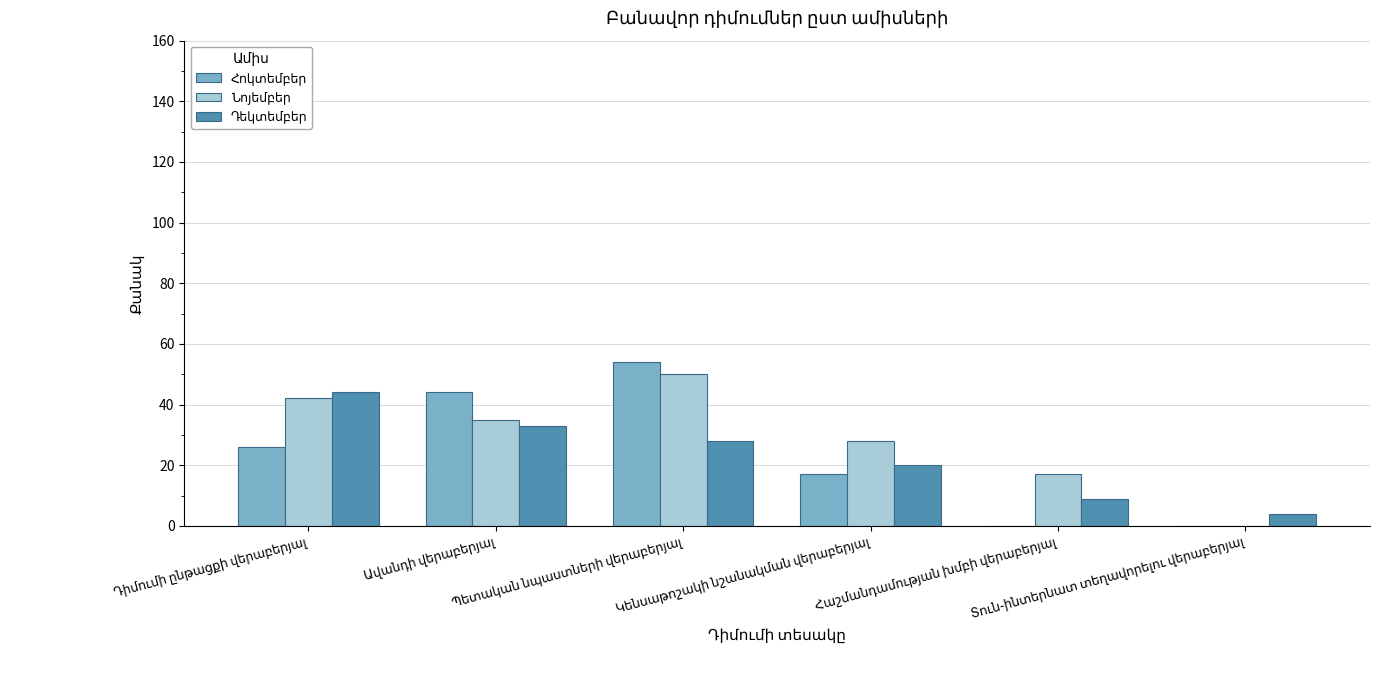

What is the maximum value shown in the chart?

54